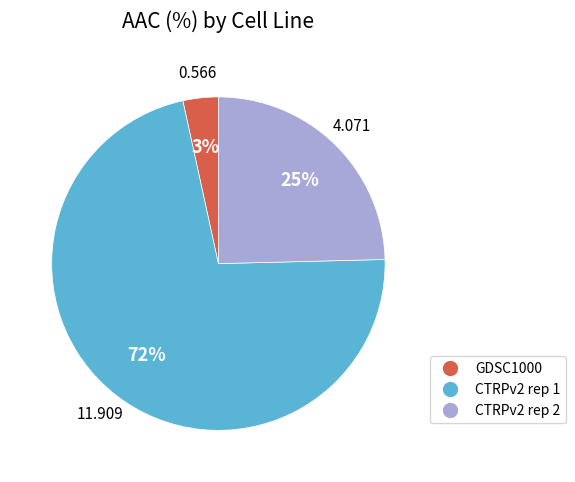

To the nearest percent, what portion does CTRPv2 rep 2 represent?

25%